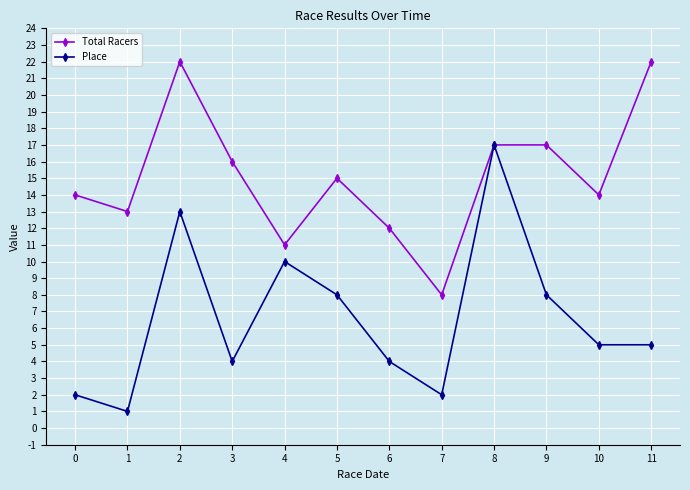

List the series in order of their peak value, lowest first.

Place, Total Racers